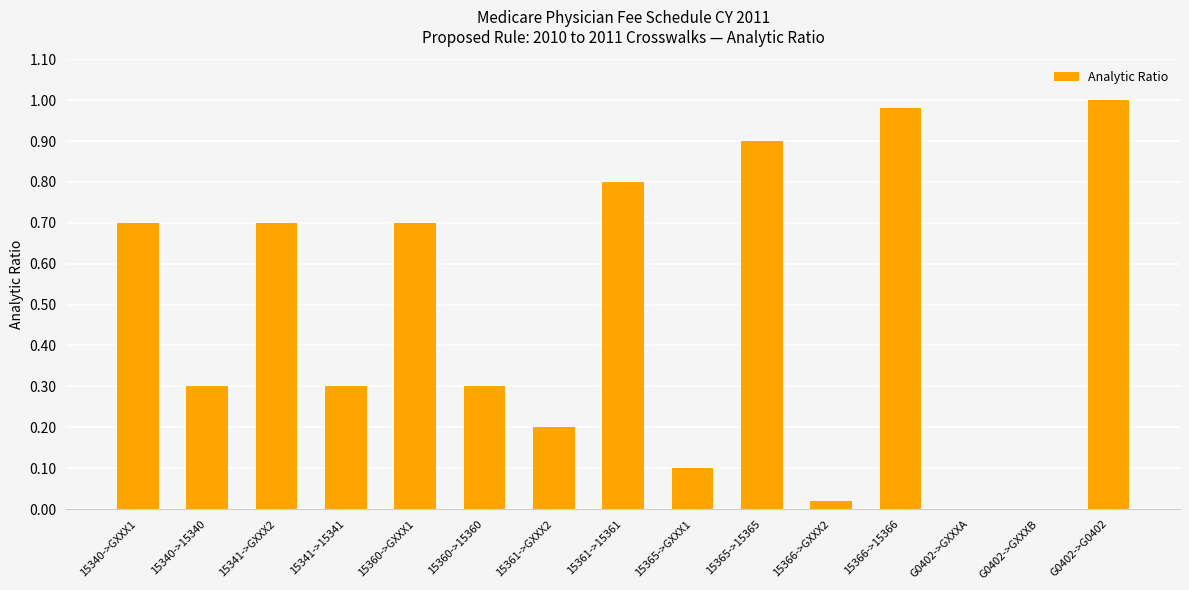

What is the change in value from 15341->GXXX2 to 15365->15365?

+0.2